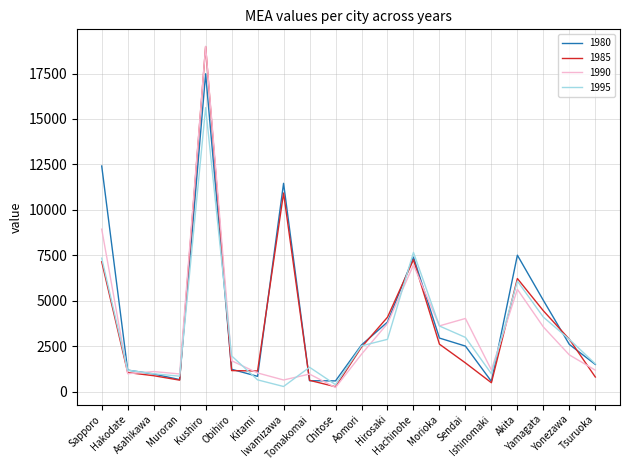

Reading right to left, what are all the values shown in this chart?

1980: Tsuruoka=1498.8	Yonezawa=2599.4	Yamagata=5023.1	Akita=7507.4	Ishinomaki=566.1	Sendai=2507.8	Morioka=2948.5	Hachinohe=7397.1	Hirosaki=3828.3	Aomori=2570.1	Chitose=592.8	Tomakomai=603.2	Iwamizawa=11460.5	Kitami=842.4	Obihiro=1232.4	Kushiro=17487.1	Muroran=665.6	Asahikawa=972.4	Hakodate=1185.6	Sapporo=12414.2
1985: Tsuruoka=806.0	Yonezawa=2883.5	Yamagata=4450.1	Akita=6223.1	Ishinomaki=491.5	Sendai=1582.0	Morioka=2613.0	Hachinohe=7258.6	Hirosaki=4094.7	Aomori=2447.7	Chitose=271.0	Tomakomai=623.4	Iwamizawa=10928.0	Kitami=1138.3	Obihiro=1160.0	Kushiro=18983.1	Muroran=634.2	Asahikawa=878.1	Hakodate=1051.6	Sapporo=7148.6
1990: Tsuruoka=1182.0	Yonezawa=2022.2	Yamagata=3560.1	Akita=5629.2	Ishinomaki=1193.6	Sendai=4026.7	Morioka=3618.9	Hachinohe=6968.6	Hirosaki=3746.1	Aomori=2060.3	Chitose=228.1	Tomakomai=967.6	Iwamizawa=642.8	Kitami=1029.9	Obihiro=1700.3	Kushiro=18993.5	Muroran=974.5	Asahikawa=1105.9	Hakodate=988.4	Sapporo=8940.1
1995: Tsuruoka=1533.6	Yonezawa=2875.4	Yamagata=4102.3	Akita=6082.1	Ishinomaki=985.5	Sendai=2986.2	Morioka=3612.1	Hachinohe=7660.0	Hirosaki=2878.9	Aomori=2519.1	Chitose=386.7	Tomakomai=1342.4	Iwamizawa=284.5	Kitami=649.3	Obihiro=1969.8	Kushiro=15627.4	Muroran=853.6	Asahikawa=984.9	Hakodate=1181.9	Sapporo=7343.9